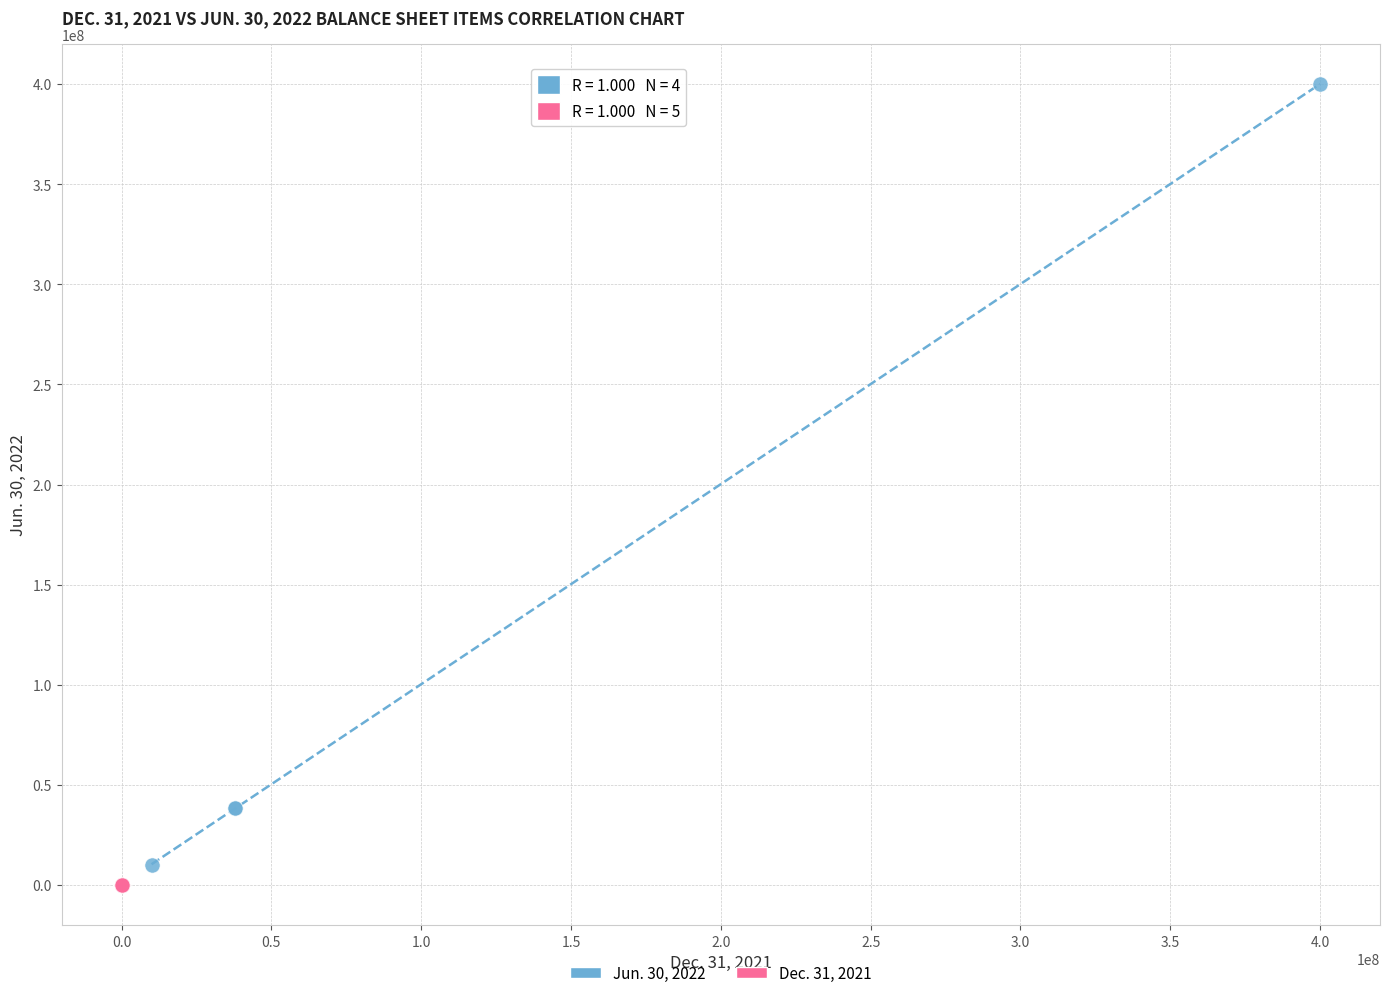

Which series reaches the maximum Y coordinate?

Jun. 30, 2022